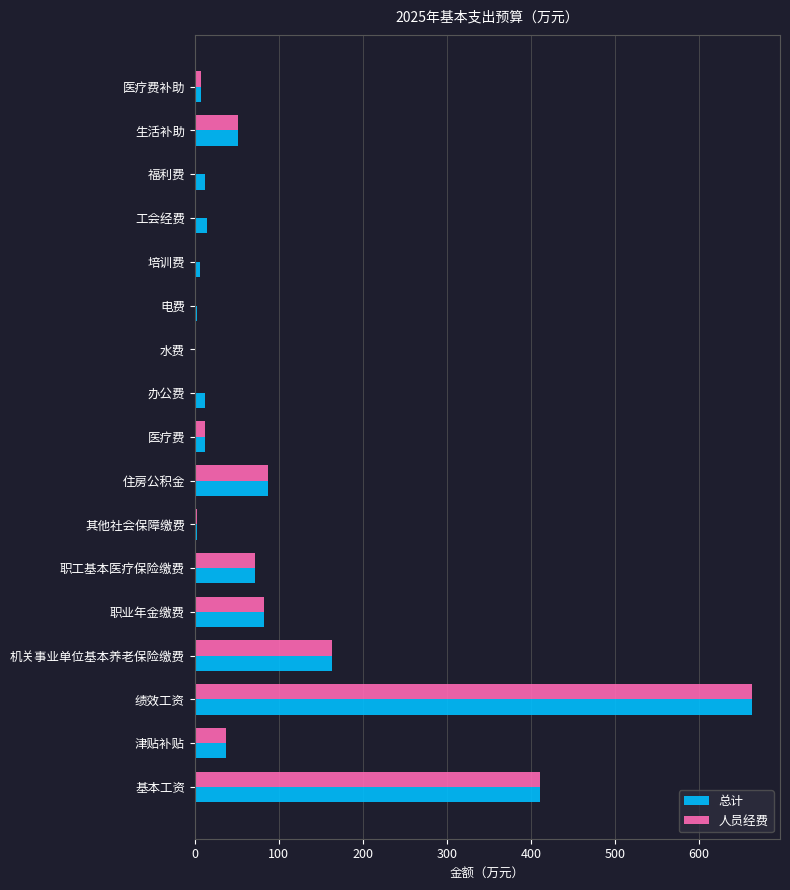

How many data points in 人员经费 are above 12?

9